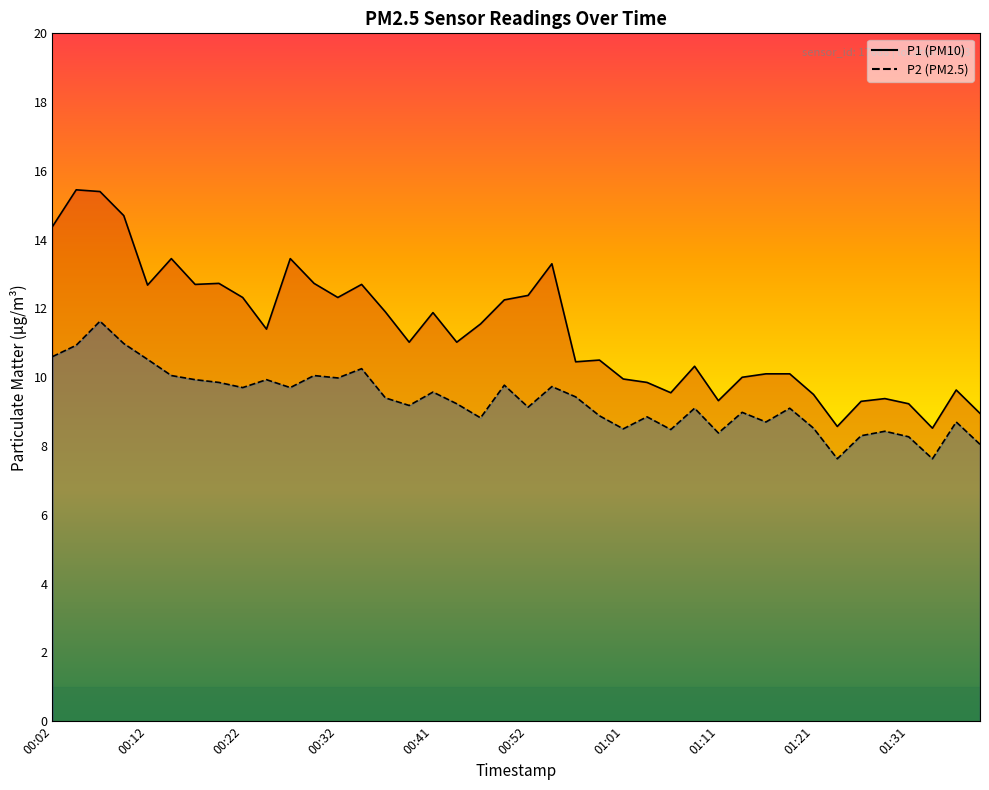

Where does the P1 series first go above 11?

00:02